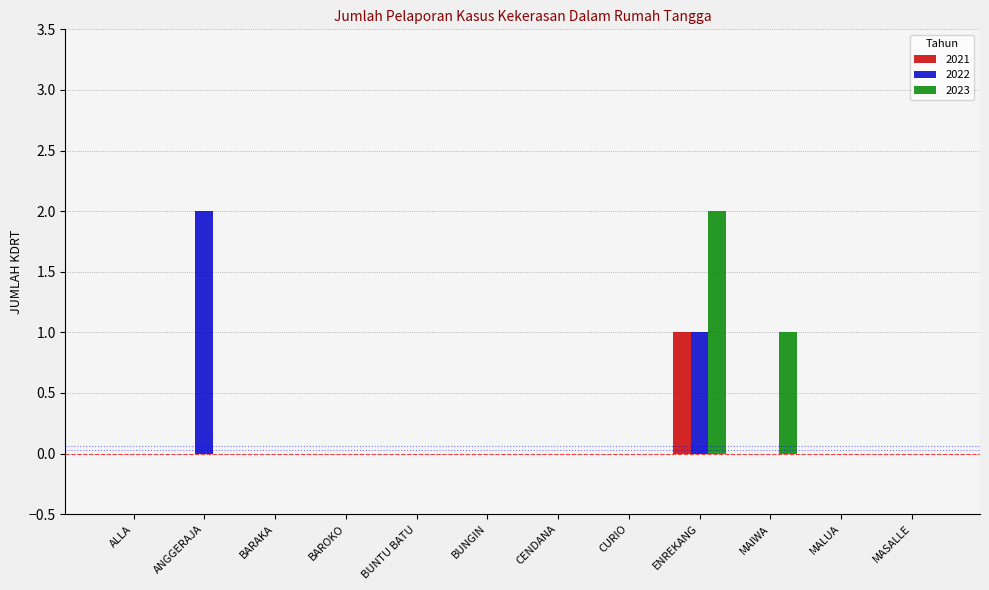

How many data points does each series have?

12